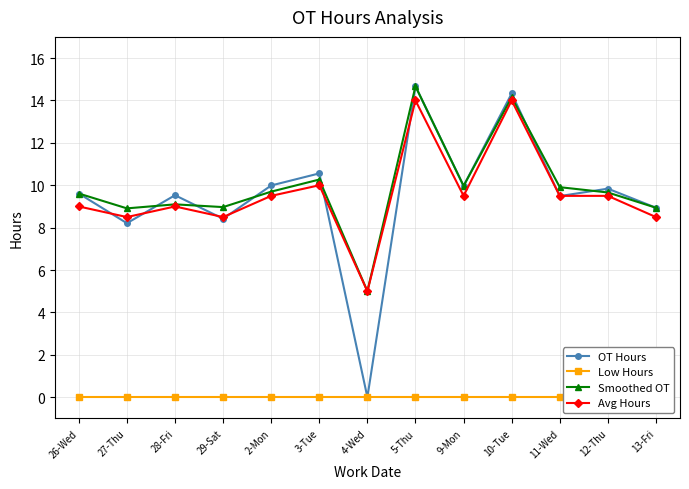

True or false: Low Hours and Avg Hours intersect in this chart.

False